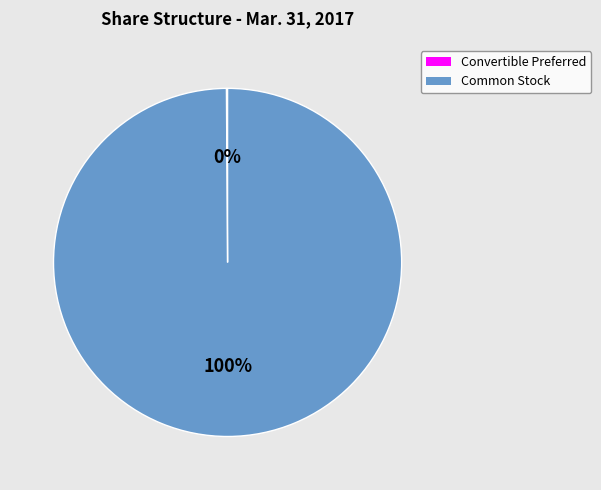

To the nearest percent, what is the average slice percentage?

50%